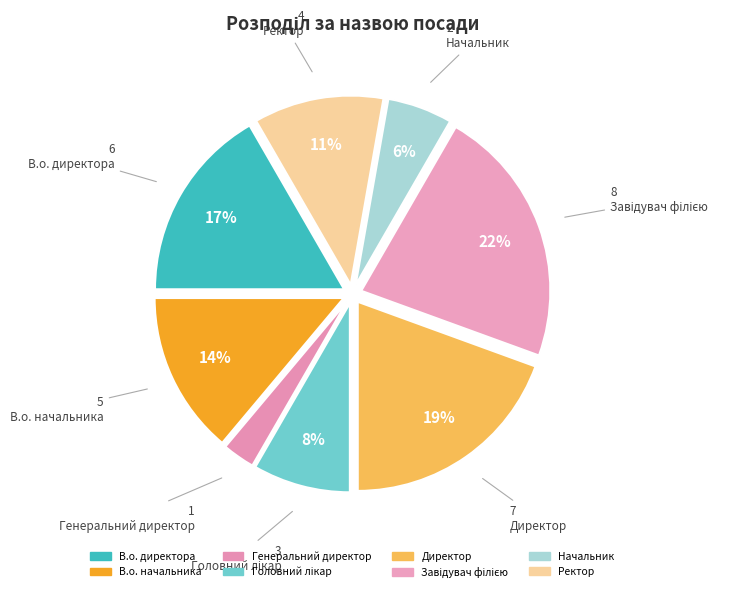

Do В.о. начальника and Директор together represent more than half of the pie?

No